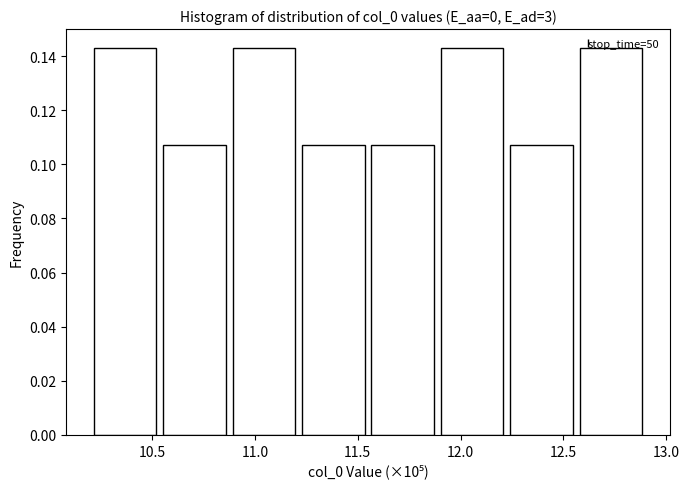

How tall is the bar that spans 10.55 to 10.90 on the x-axis? Neither the bar edges nor the heights are printed on the chart, so give them approximately, as read against the axes.

0.108